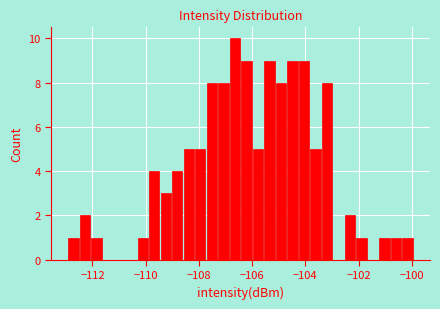

Around what value on the x-axis is the tallest bar? Give the approximate position of its centre, as read against the axis.

-106.6